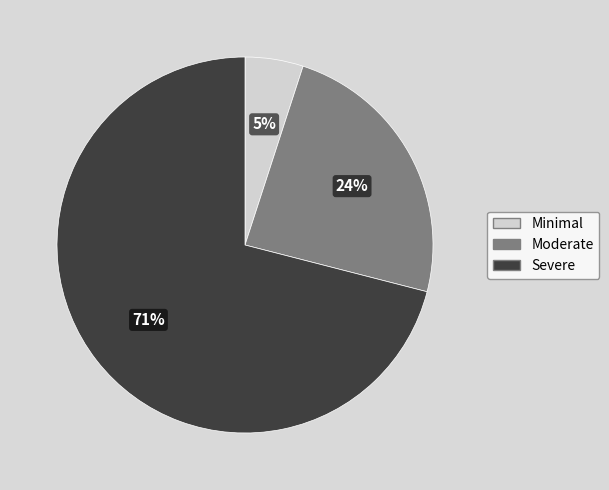

Is there a majority slice in this chart?

Yes